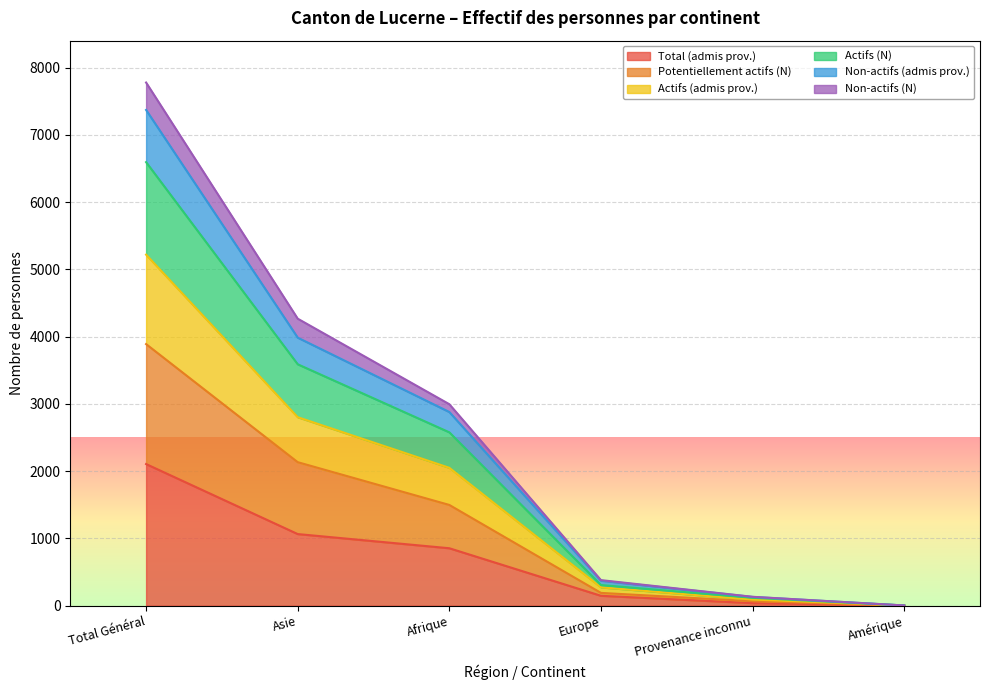

True or false: Actifs (N) and Non-actifs (N) cross at least once.

False